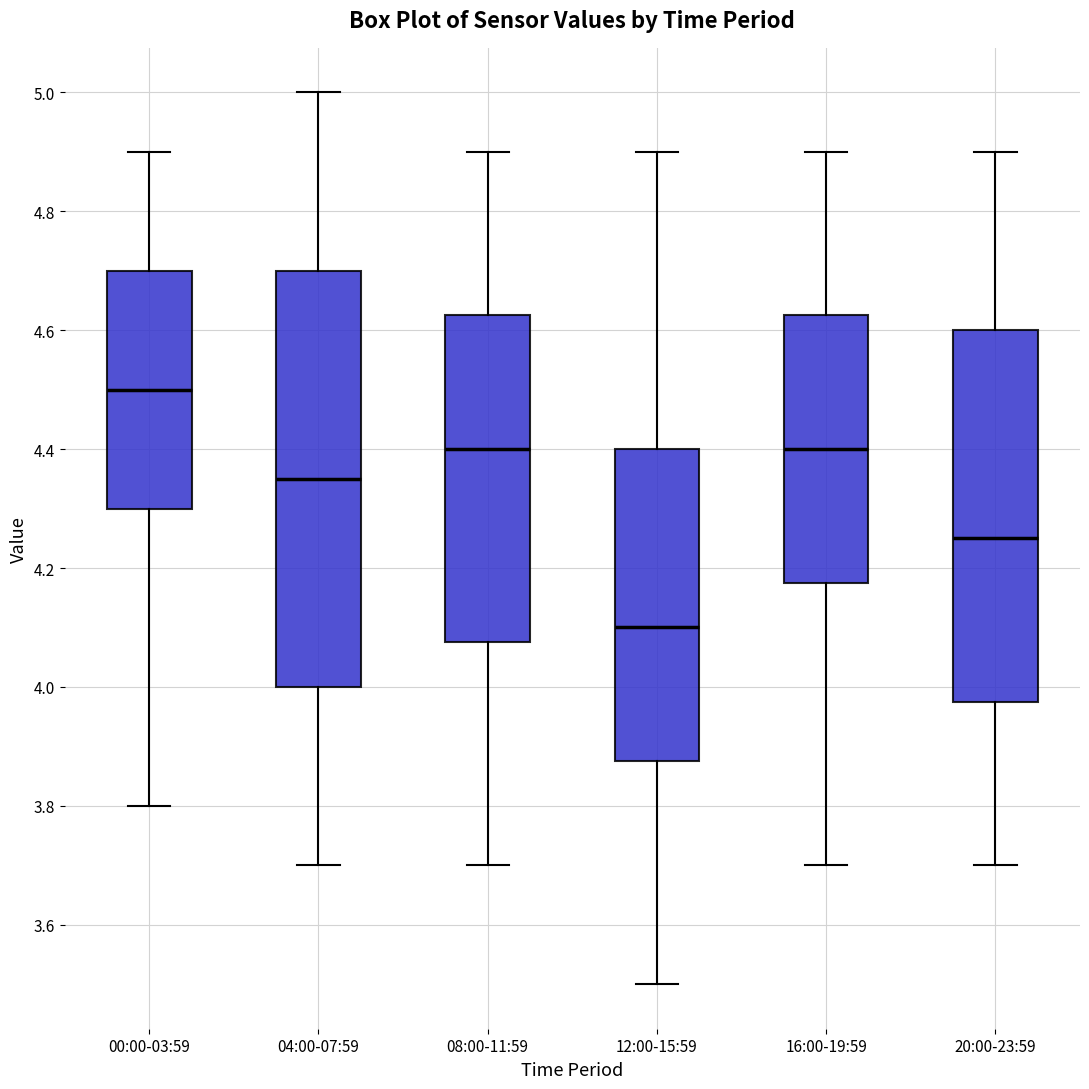

Where does the upper whisker of the box for 00:00-03:59 end on the y-axis? The values are not printed on the chart, so give them approximately, as read against the axis.

4.90